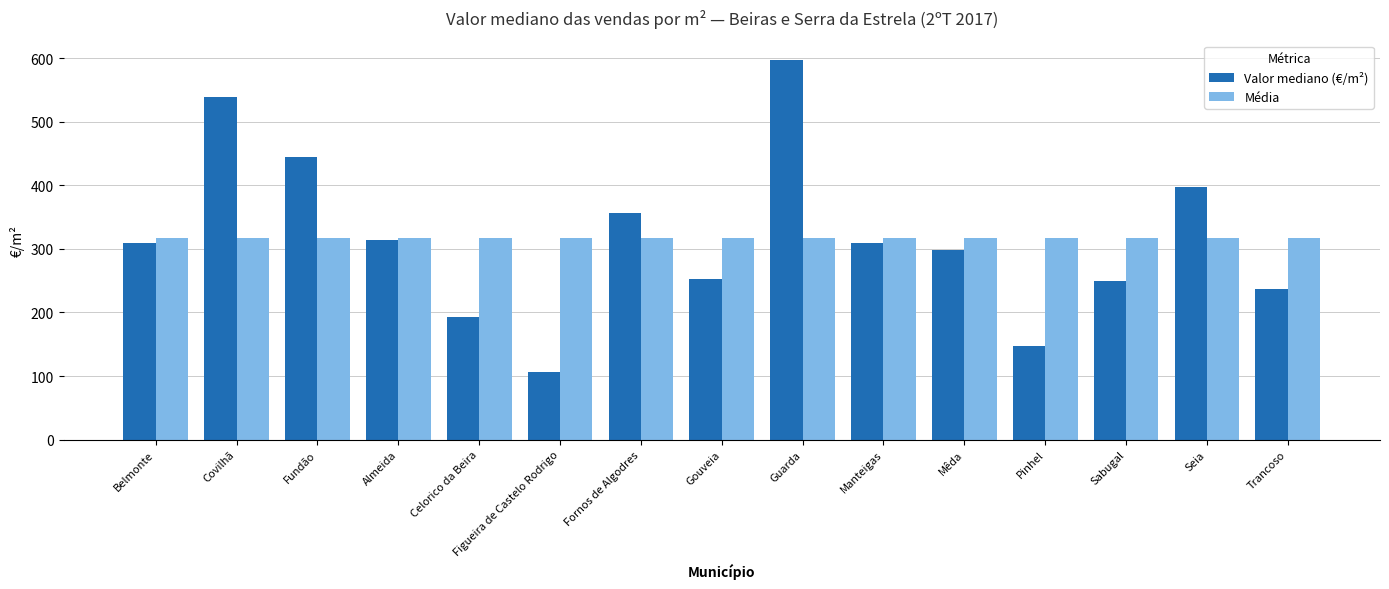

Which series changed the most between Figueira de Castelo Rodrigo and Seia?

Valor mediano (€/m²)